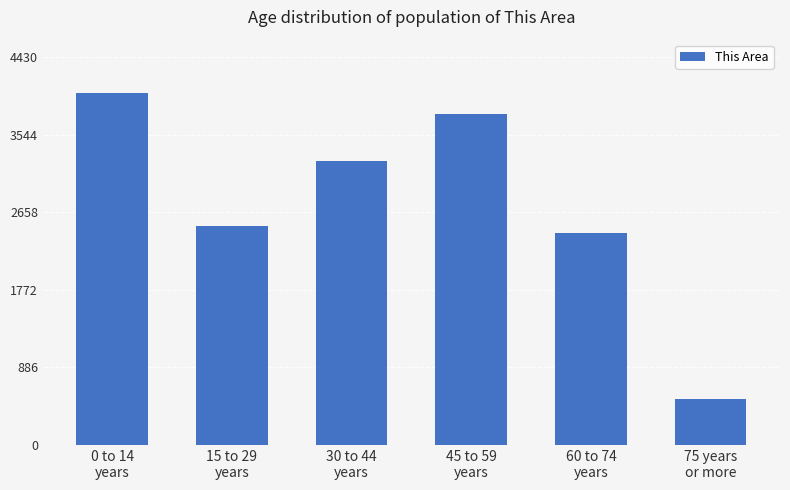

Reading left to right, extract all data points from this chart.

4028	2498	3250	3780	2420	530